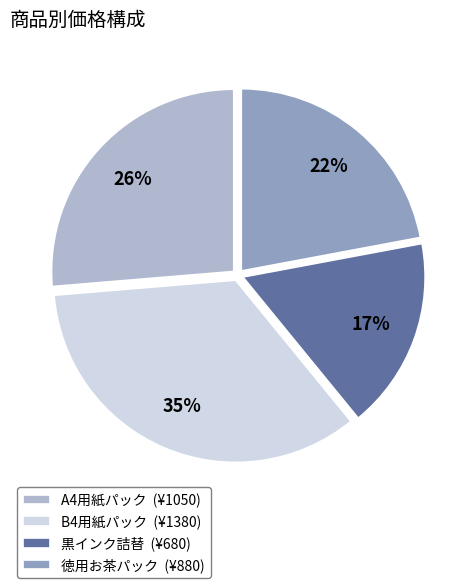

What is the ratio of the value at A4用紙パック to the value at 黒インク詰替?

1.5